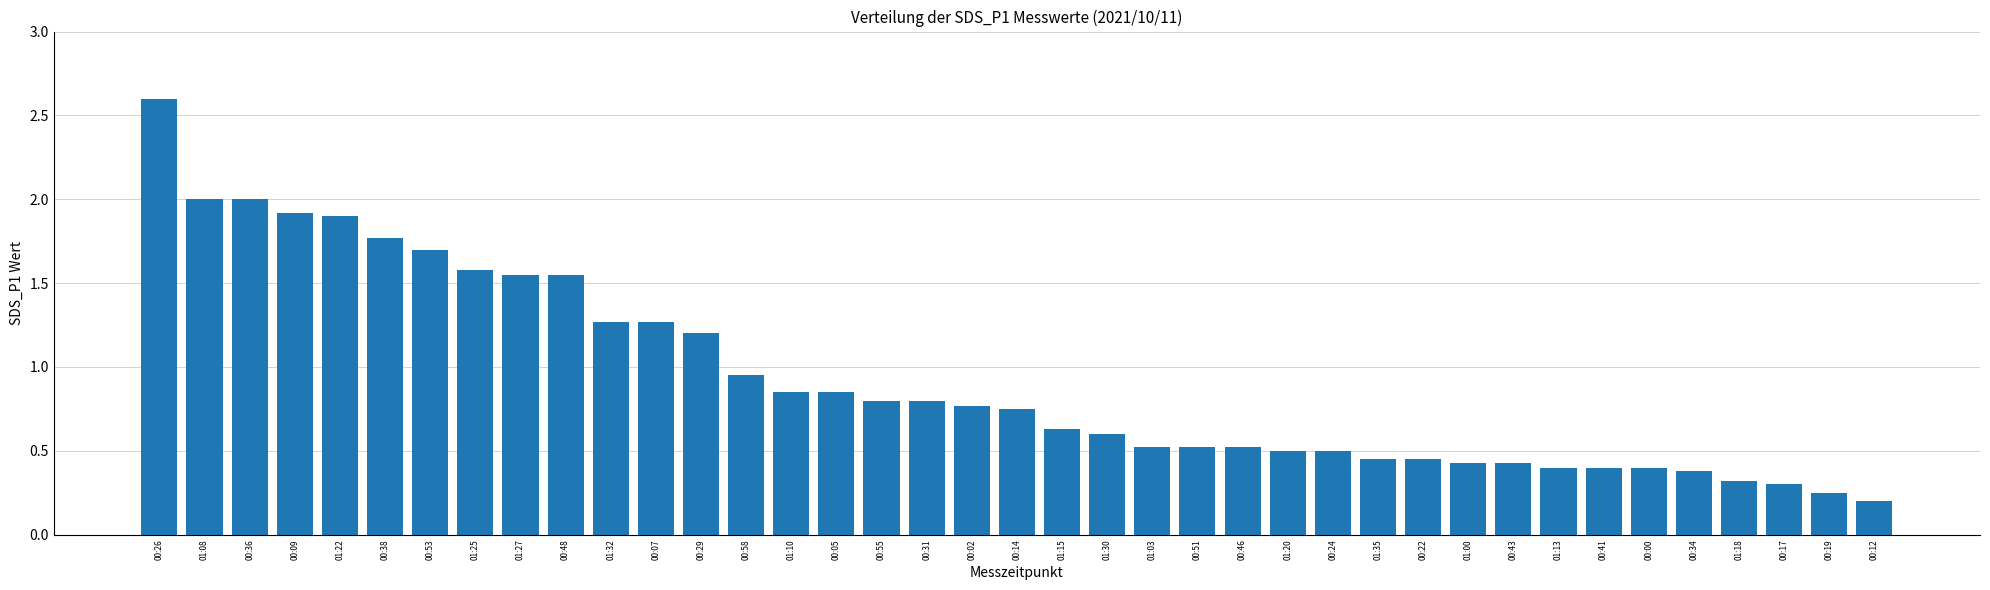

Where is the data nearest to the value 1?

00:58